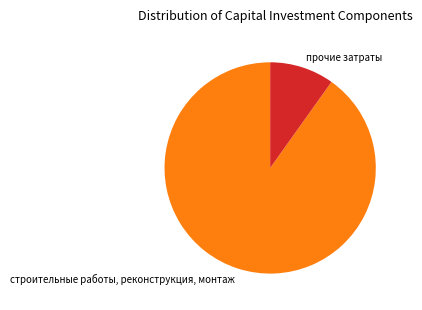

Do строительные работы, реконструкция, монтаж and прочие затраты together represent more than half of the pie?

Yes